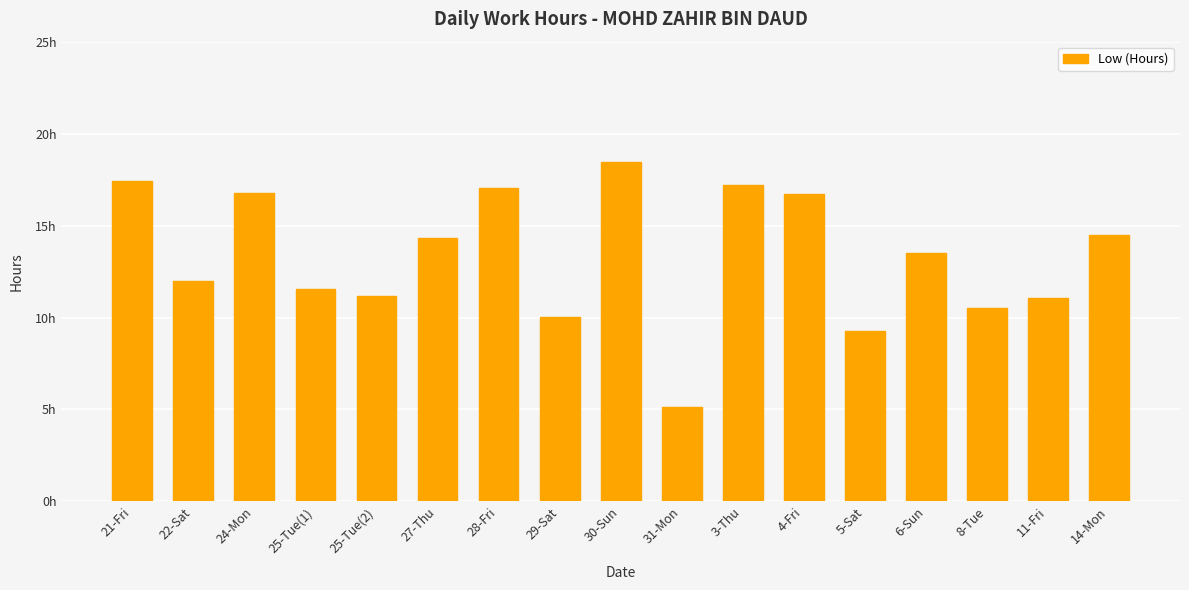

What is the change in value from 22-Sat to 25-Tue(1)?

-0.4